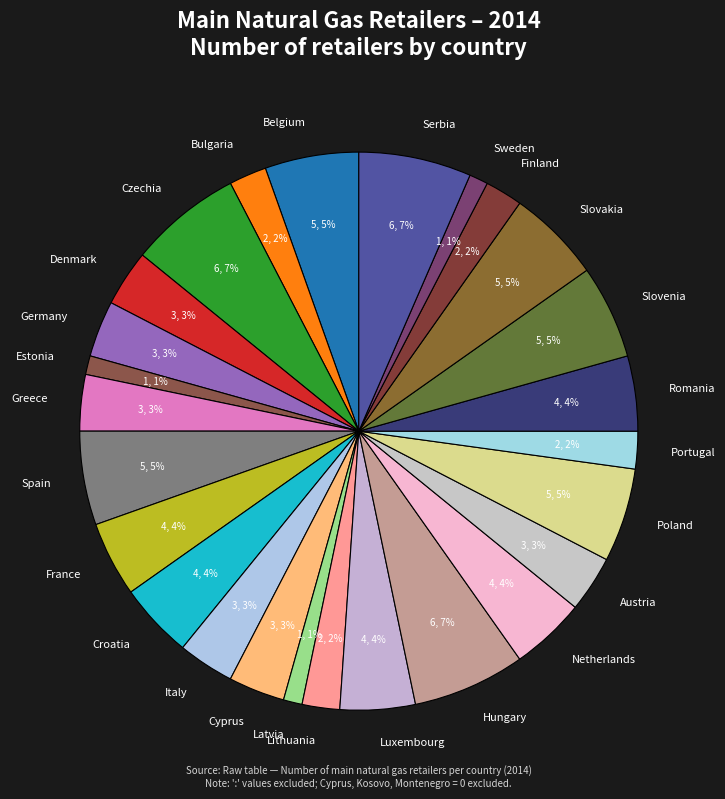

To the nearest percent, what is the combined percentage of Latvia and Croatia?

5%